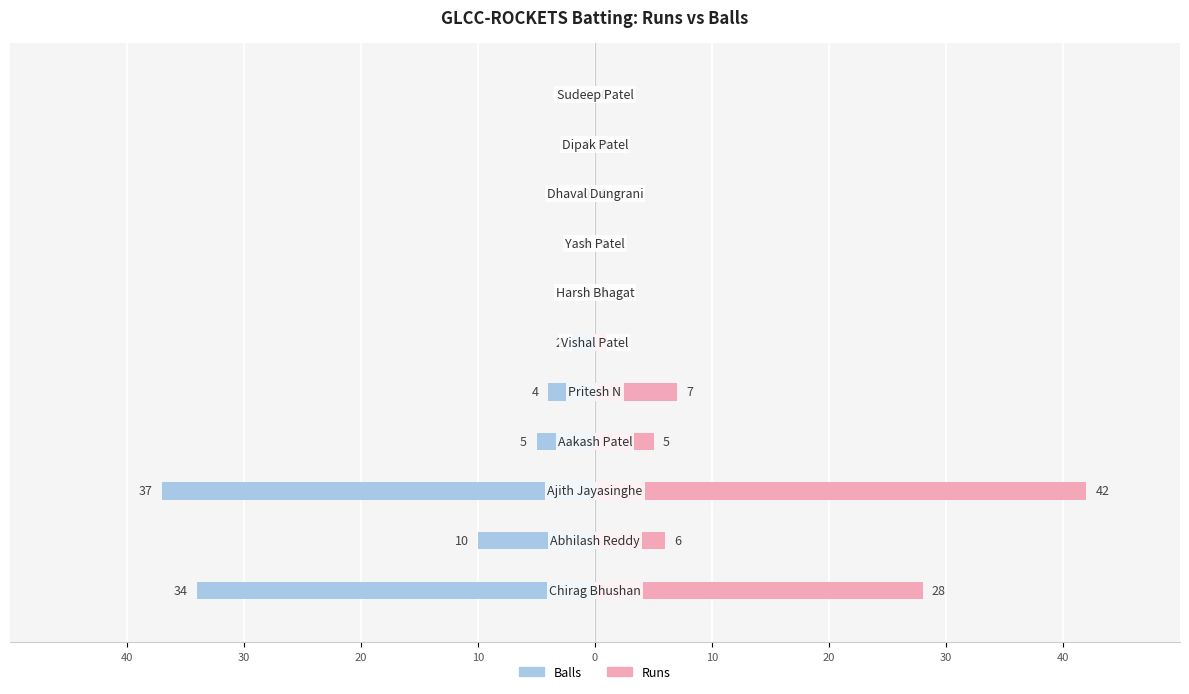

Which series has the widest spread of values?

Runs